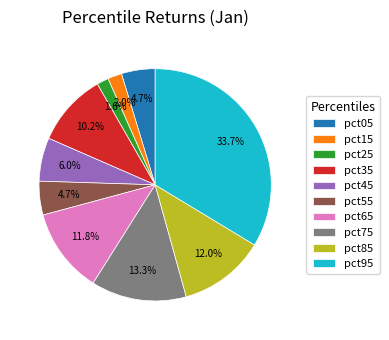

Does pct75 represent more than half of the total?

No